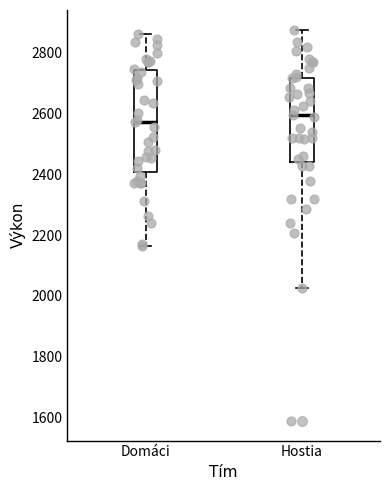

Which box's median line is the highest?

Hostia